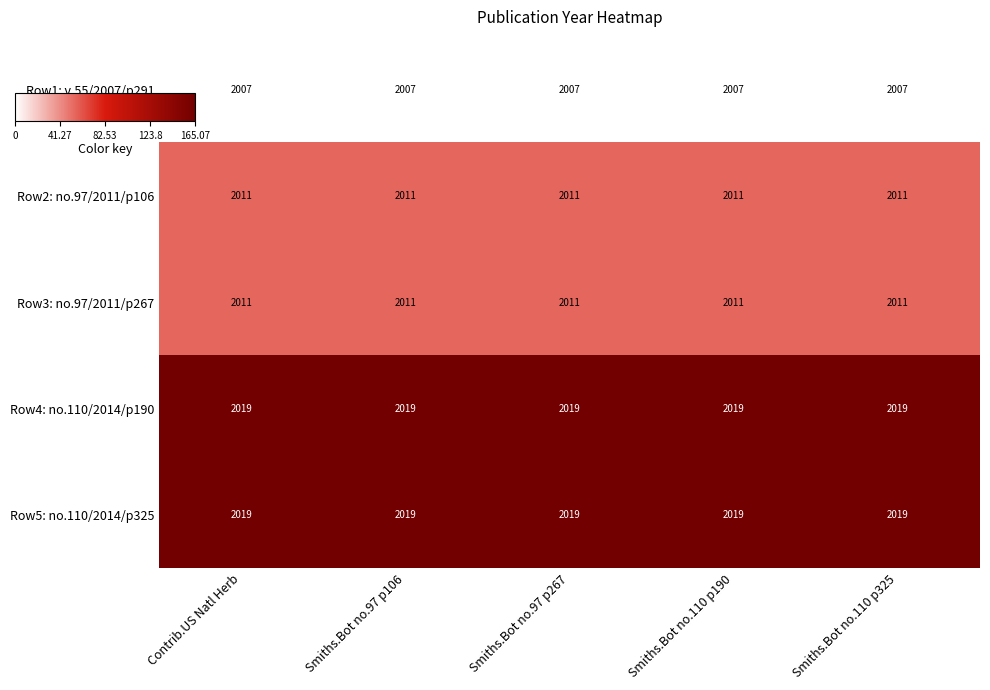

What is the maximum value for Row3: no.97/2011/p267?

2011